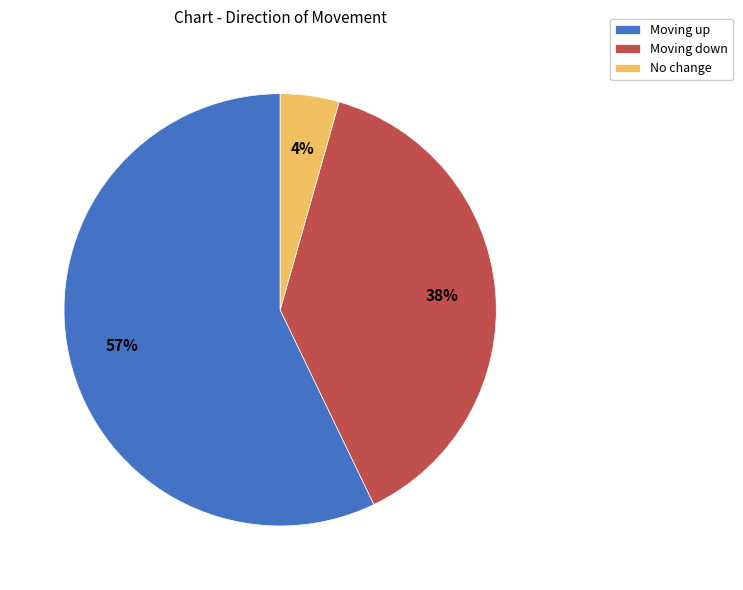

How many slices are in this pie chart?

3